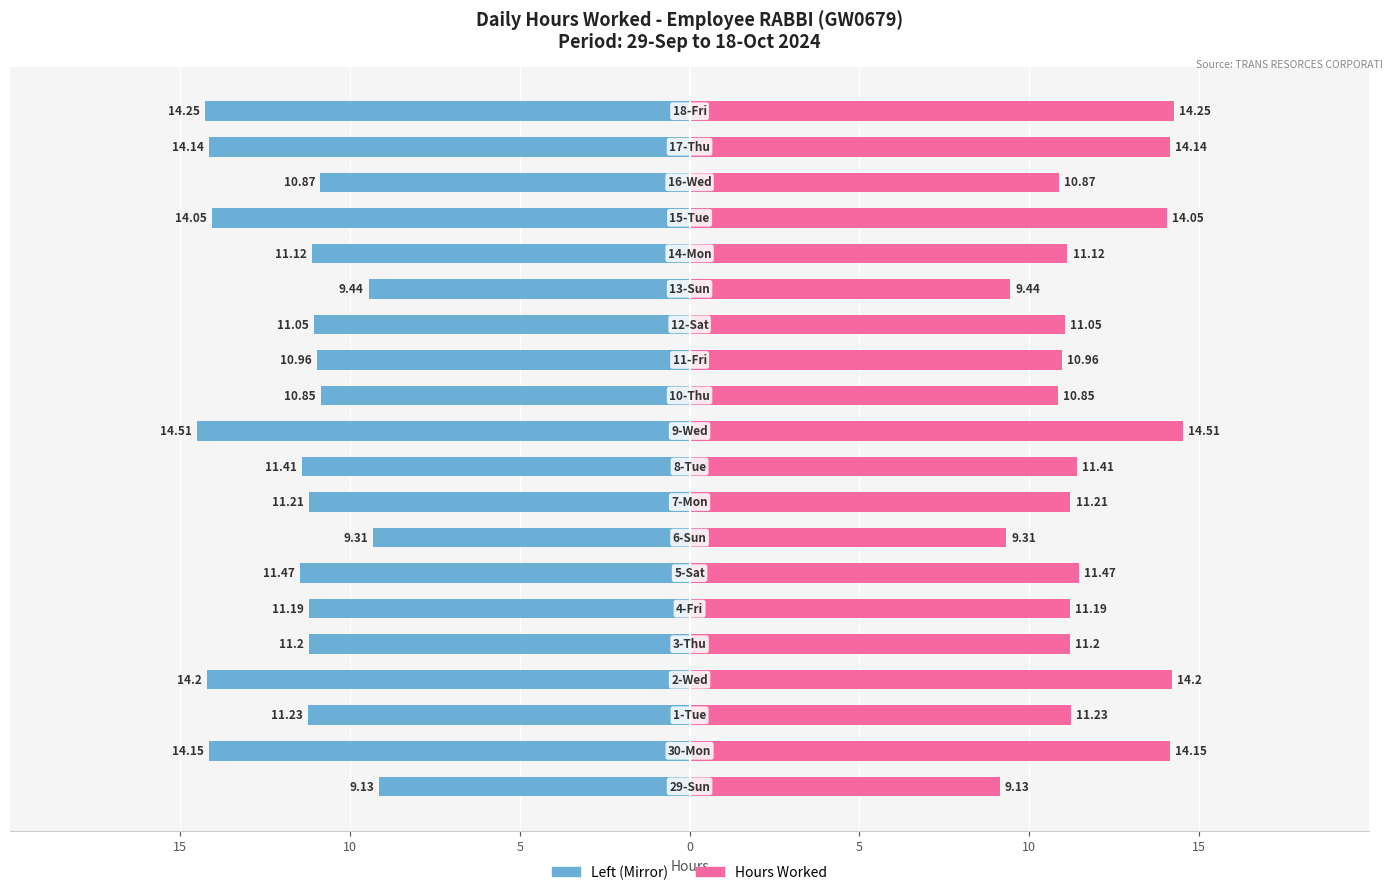

How many bars are there in each group?

2